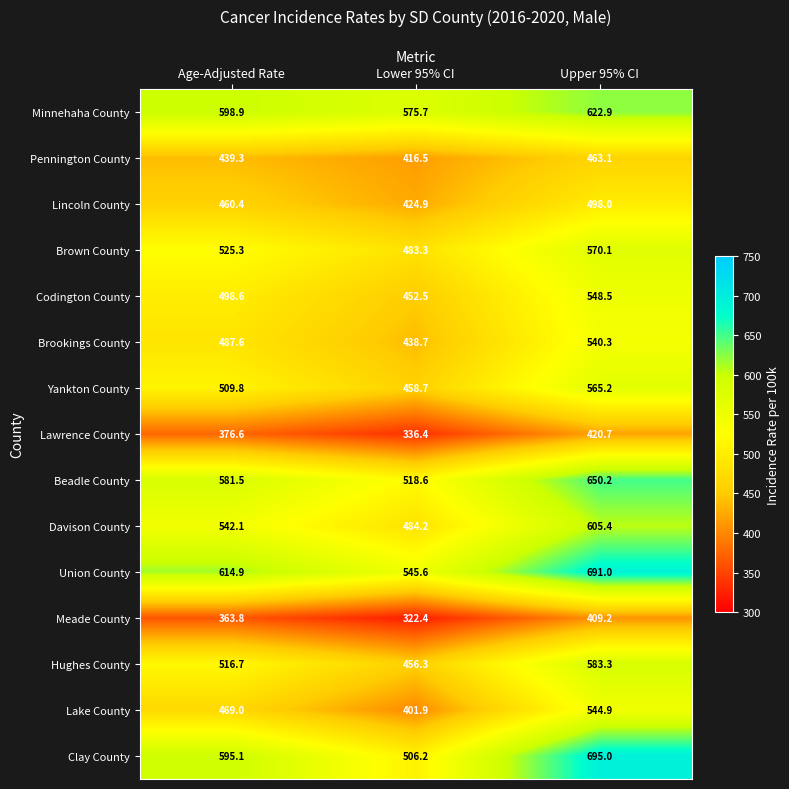

Where is Clay County nearest to the value 600?

Age-Adjusted Rate